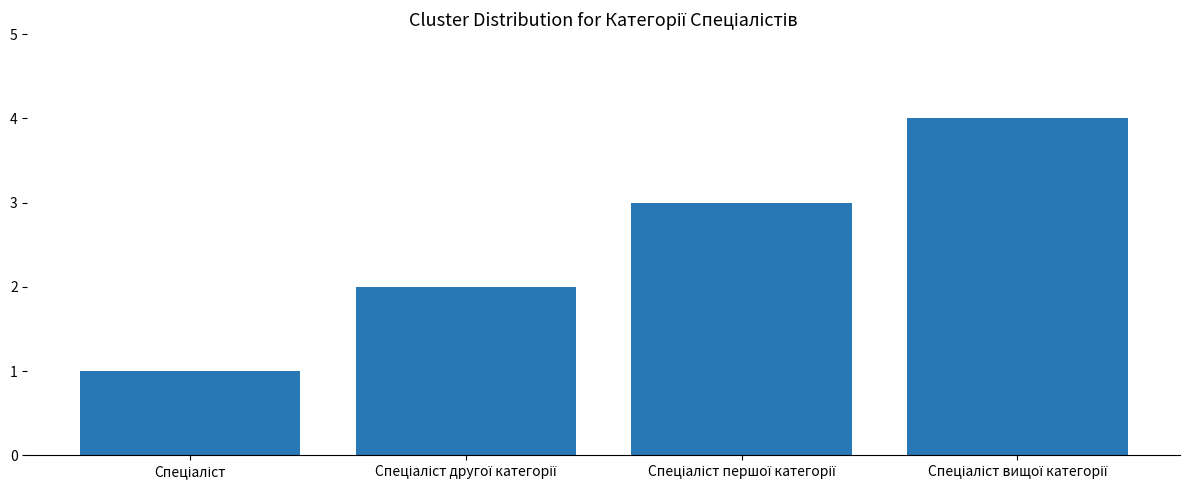

What is the sum of all values?

10